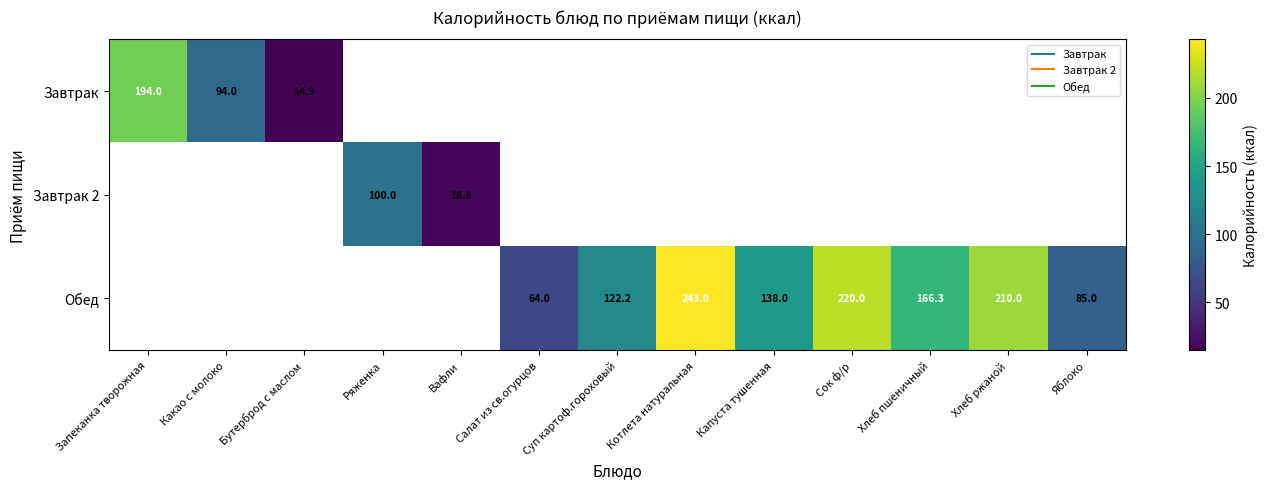

Which series has the widest spread of values?

Завтрак